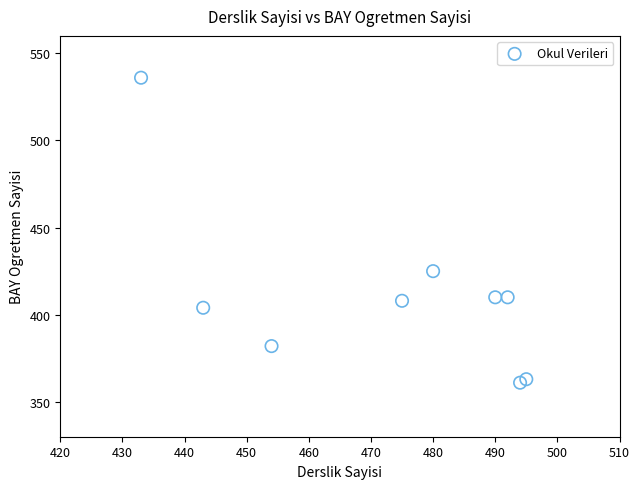

What is the range of X values (max minus min)?

62